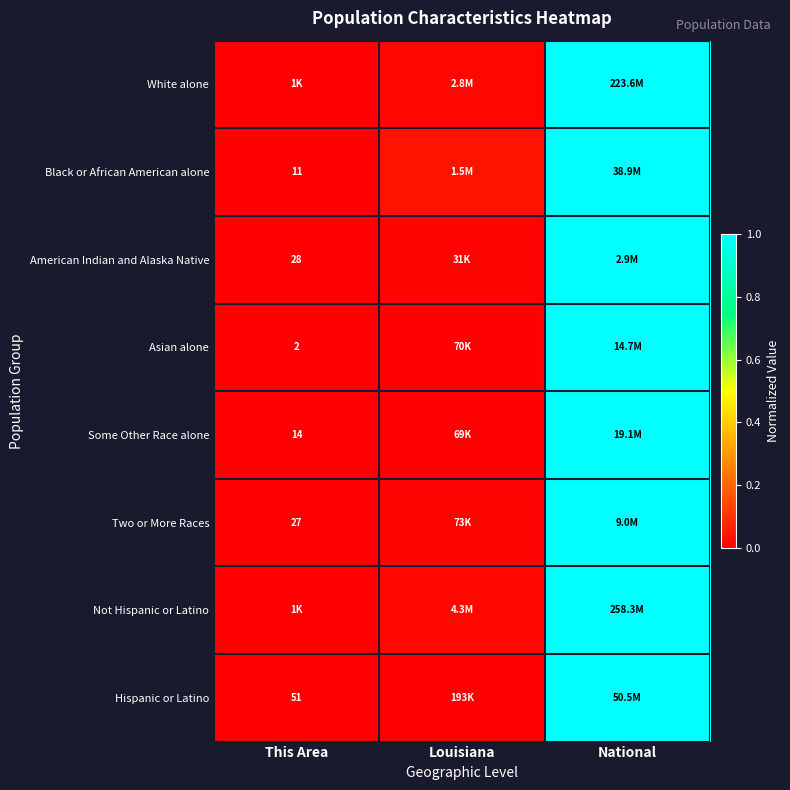

Is it true that White alone equals 0.0 at Louisiana?

True